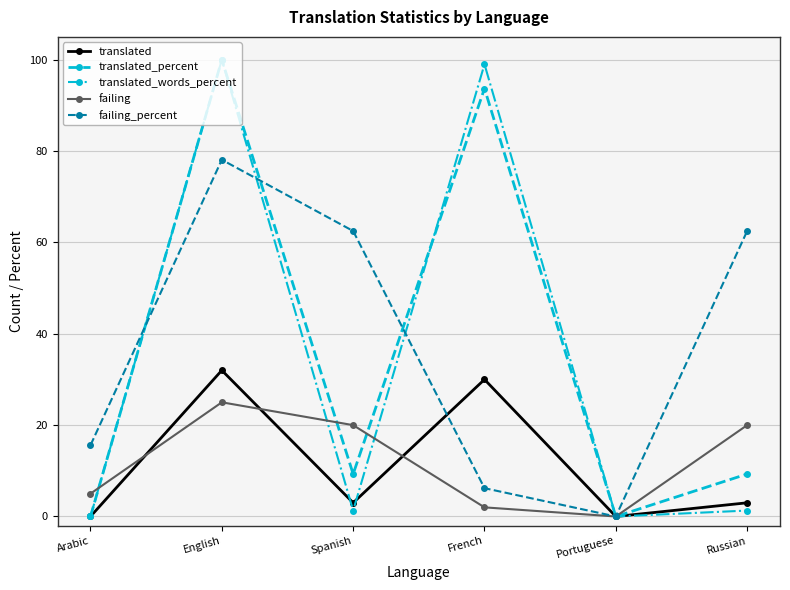

Which series changed the most between French and Russian?

translated_words_percent